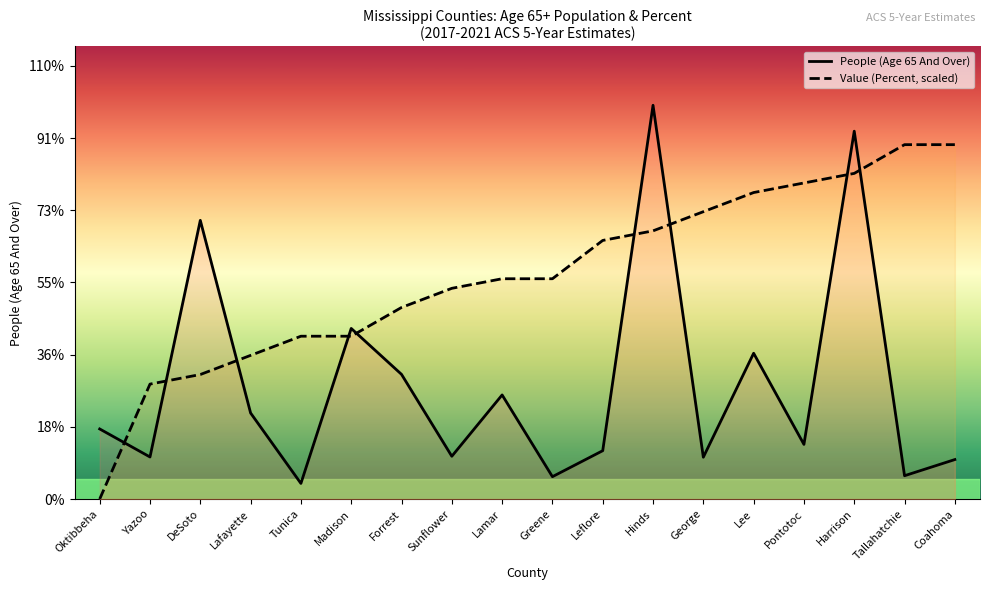

Reading left to right, extract all data points from this chart.

People (Age 65 And Over): 5935.0	3561.0	23599.0	7285.0	1323.0	14446.0	10558.0	3622.0	8815.0	1893.0	4094.0	33343.0	3542.0	12345.0	4628.0	31149.0	1975.0	3343.0
Value (Percent, scaled): 0.0	9732.6	10543.6	12165.7	13787.8	13787.8	16220.9	17843.0	18654.1	18654.1	21898.2	22709.3	24331.4	25953.5	26764.5	27575.6	30008.7	30008.7